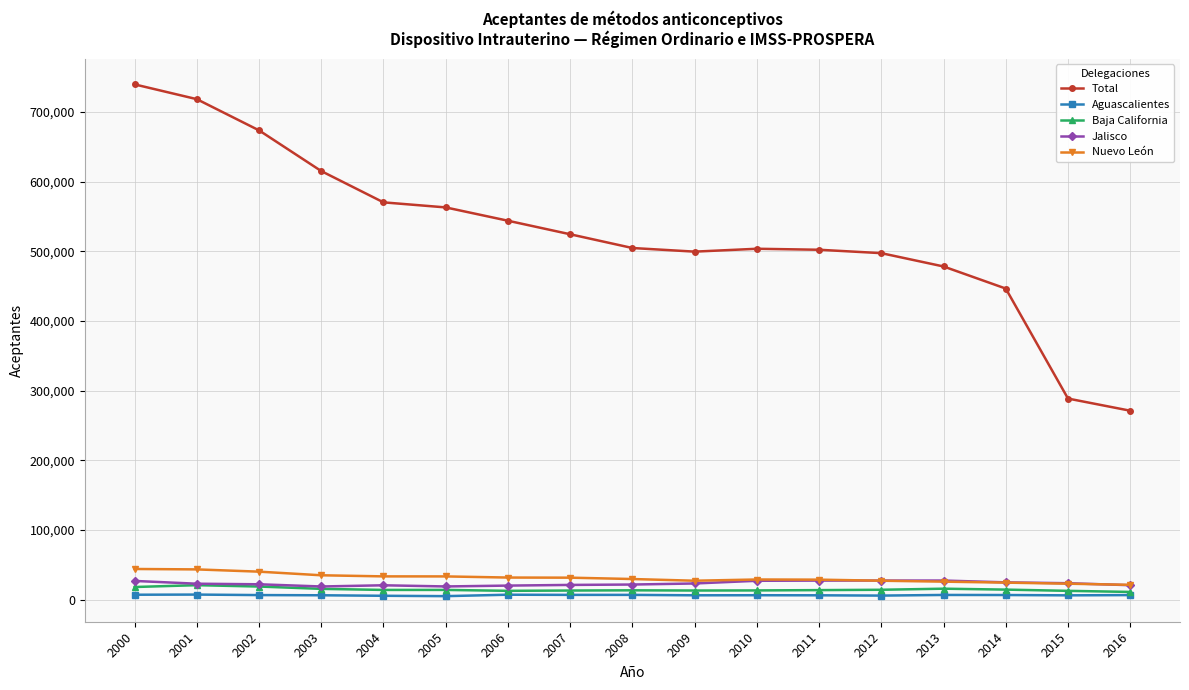

What is the value of the Total point at the 4th from the left?

615232